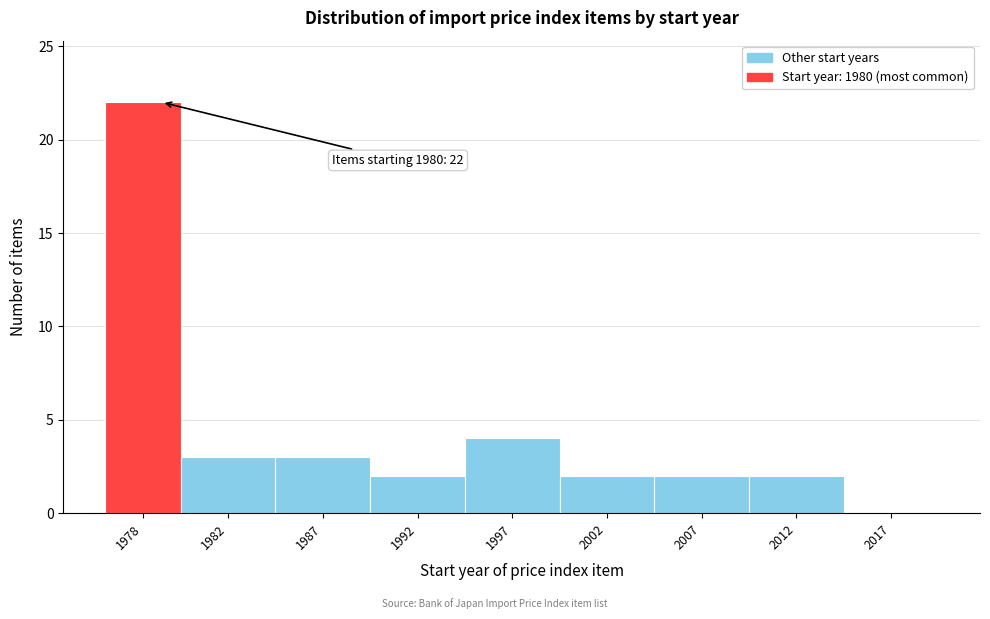

Reading left to right, list all the values displayed in this chart.

1978=22	1982=3	1987=3	1992=2	1997=4	2002=2	2007=2	2012=2	2017=0